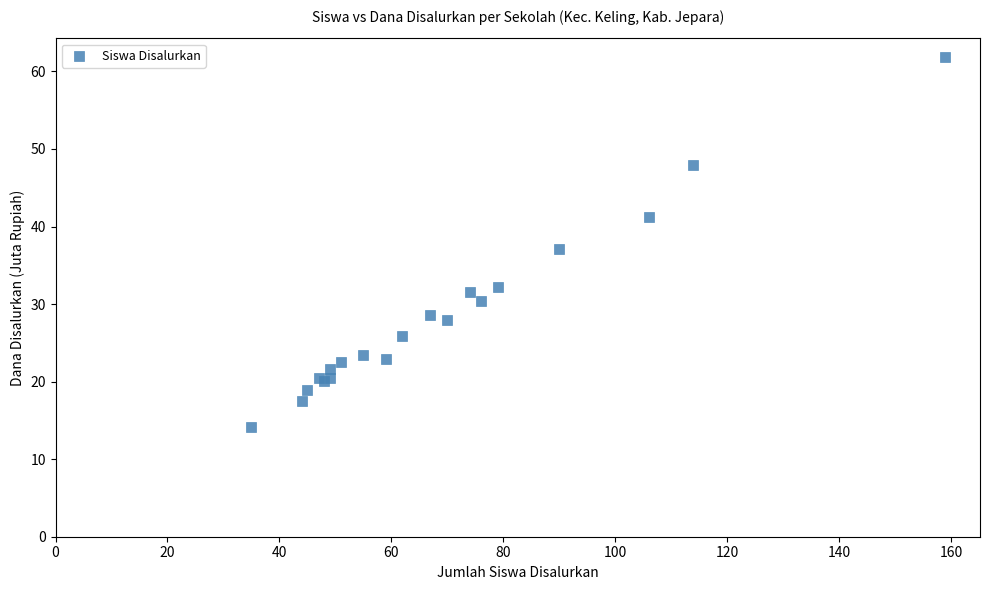

What Y value in the scatter plot is closest to 38?

37.1